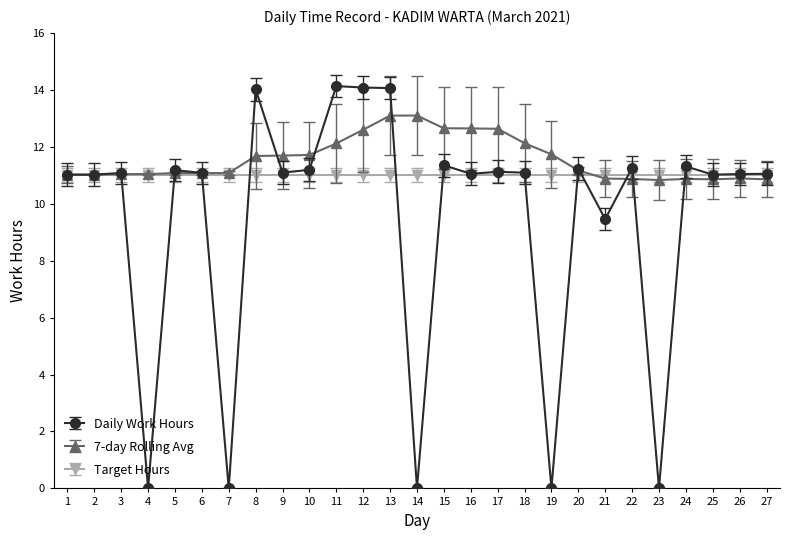

The Daily Work Hours series shows 11.1 at 3. True or false?

True